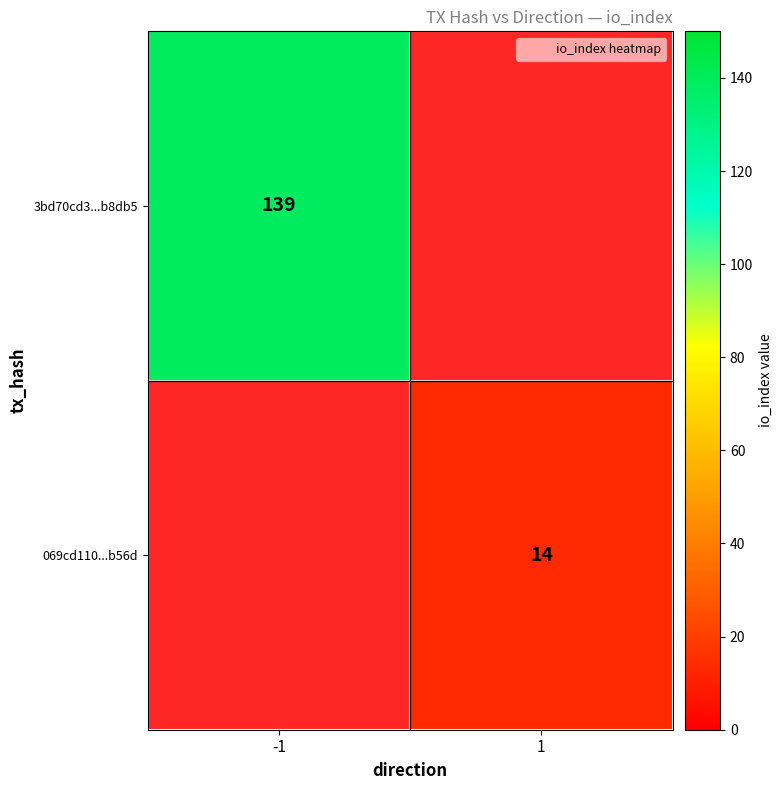

Which label corresponds to the largest value in the chart?

-1